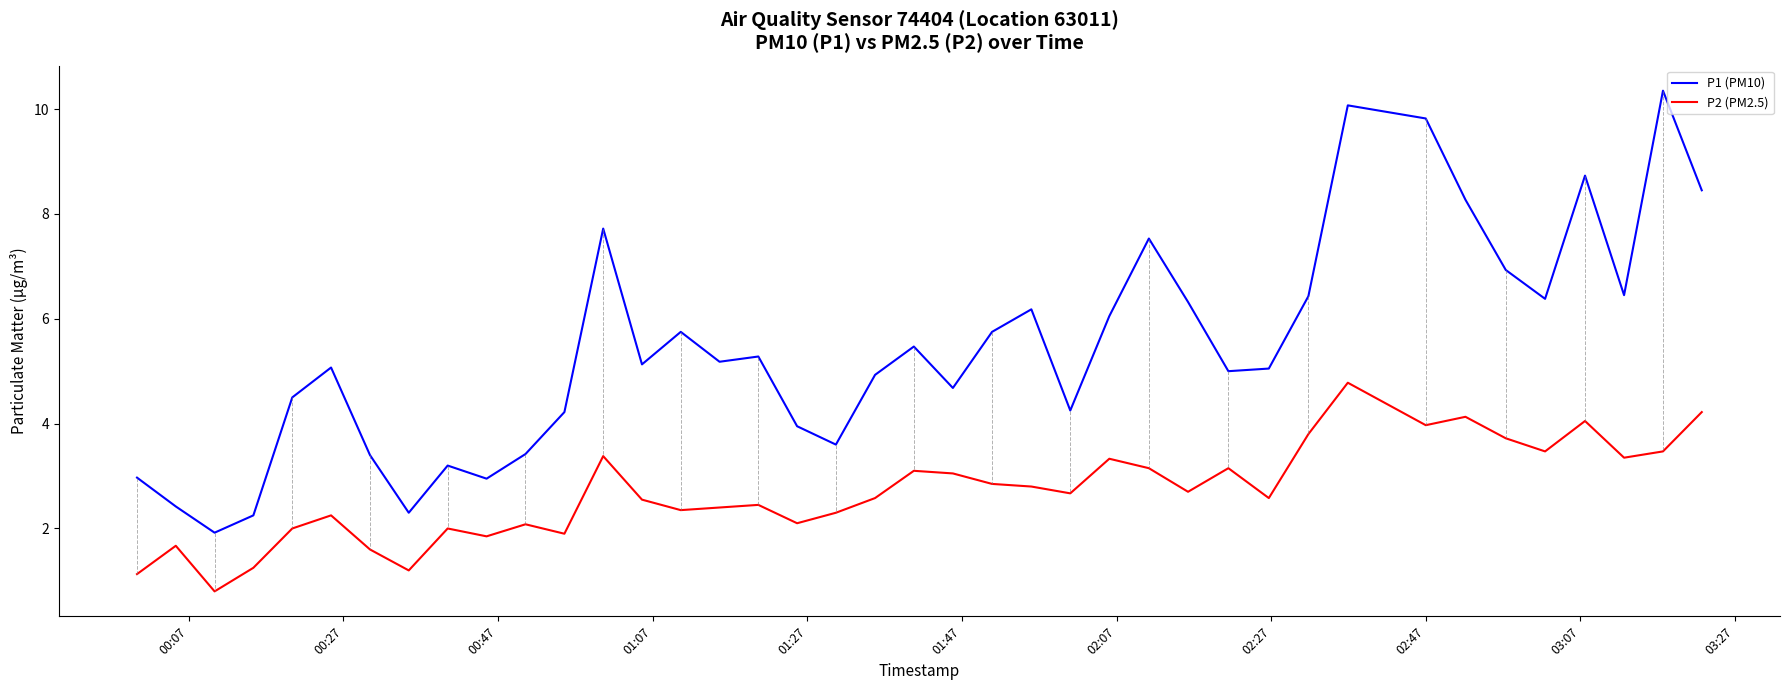

True or false: P1 (PM10) and P2 (PM2.5) intersect in this chart.

False